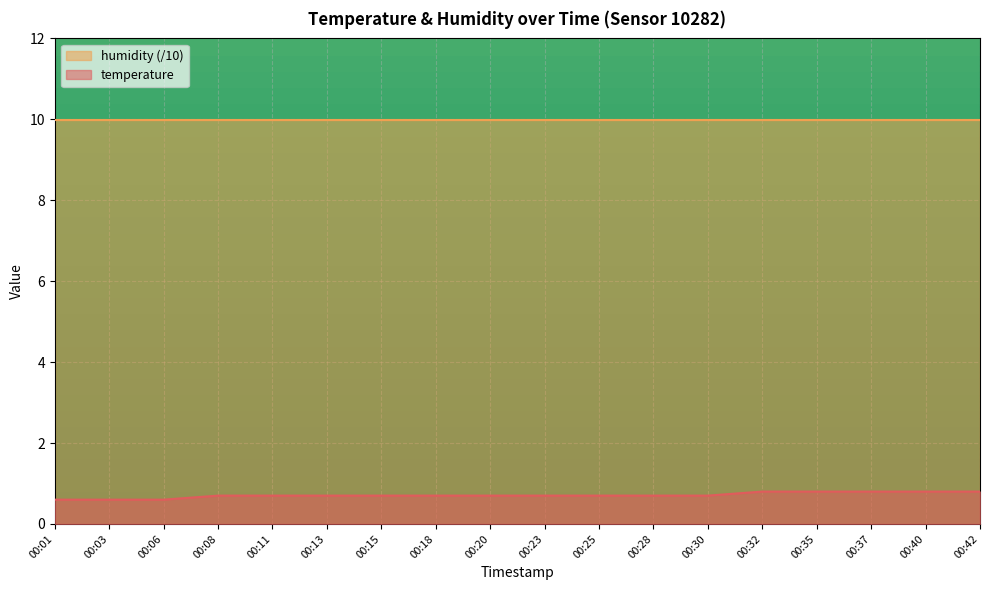

Is it true that the value at 00:42 is 0.8?

True